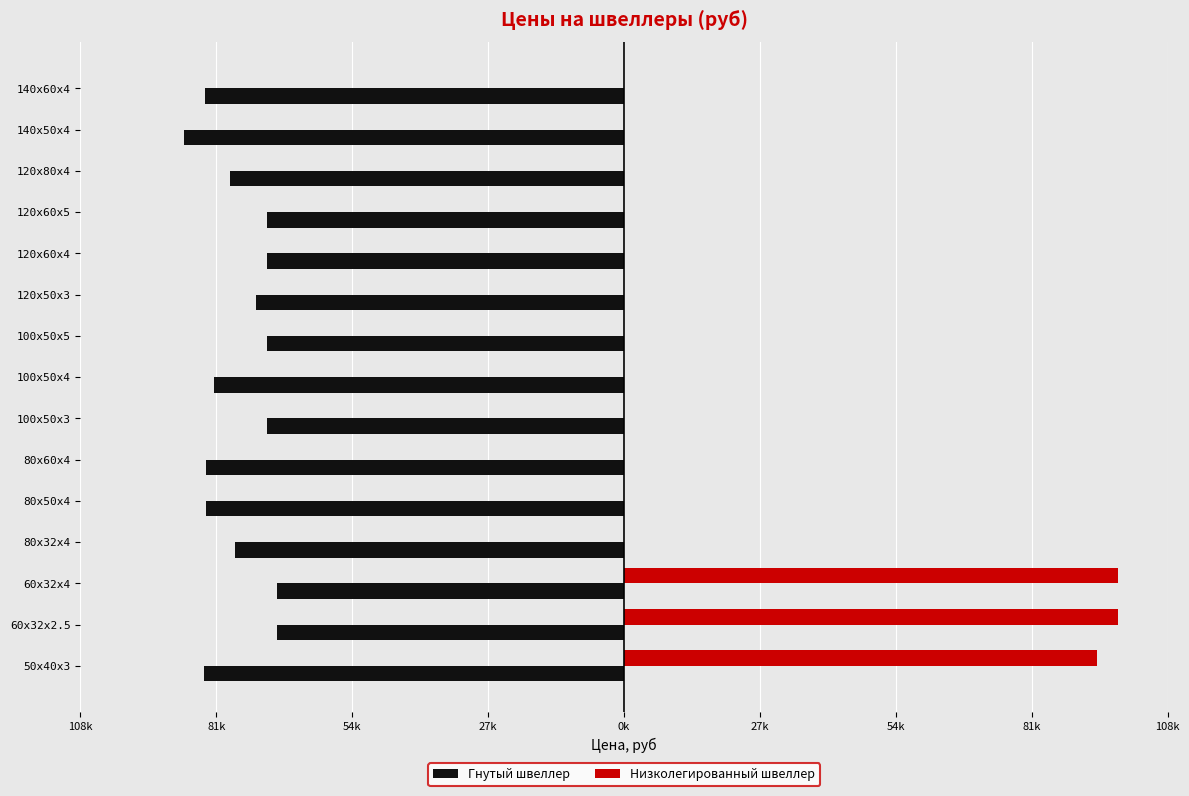

What is the difference between the second highest and minimum values in the Низколегированный швеллер series?

98700